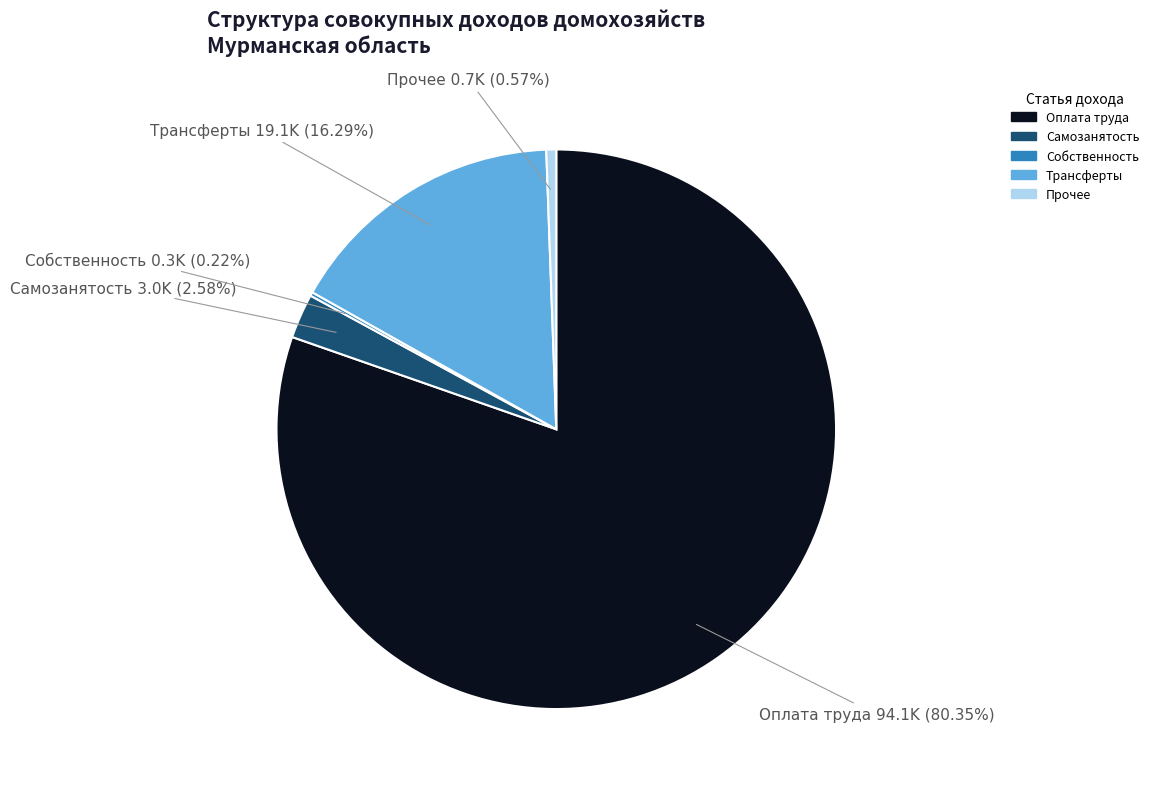

What is the smallest slice in the pie chart?

Доход от собственности